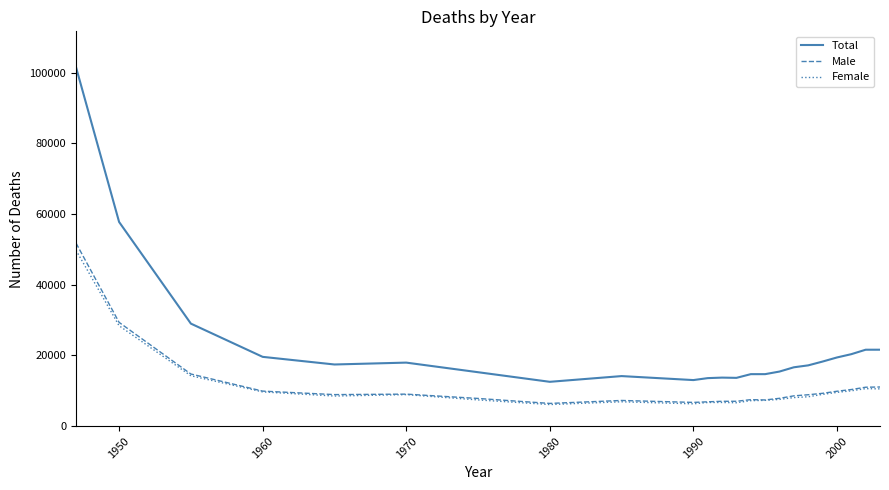

What is the average value of the Male series?

11519